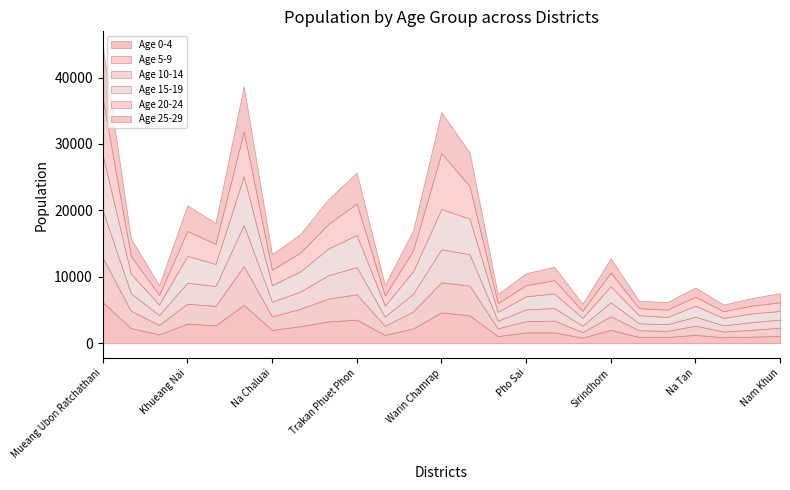

What is the label of the 16th point from the right?

Trakan Phuet Phon